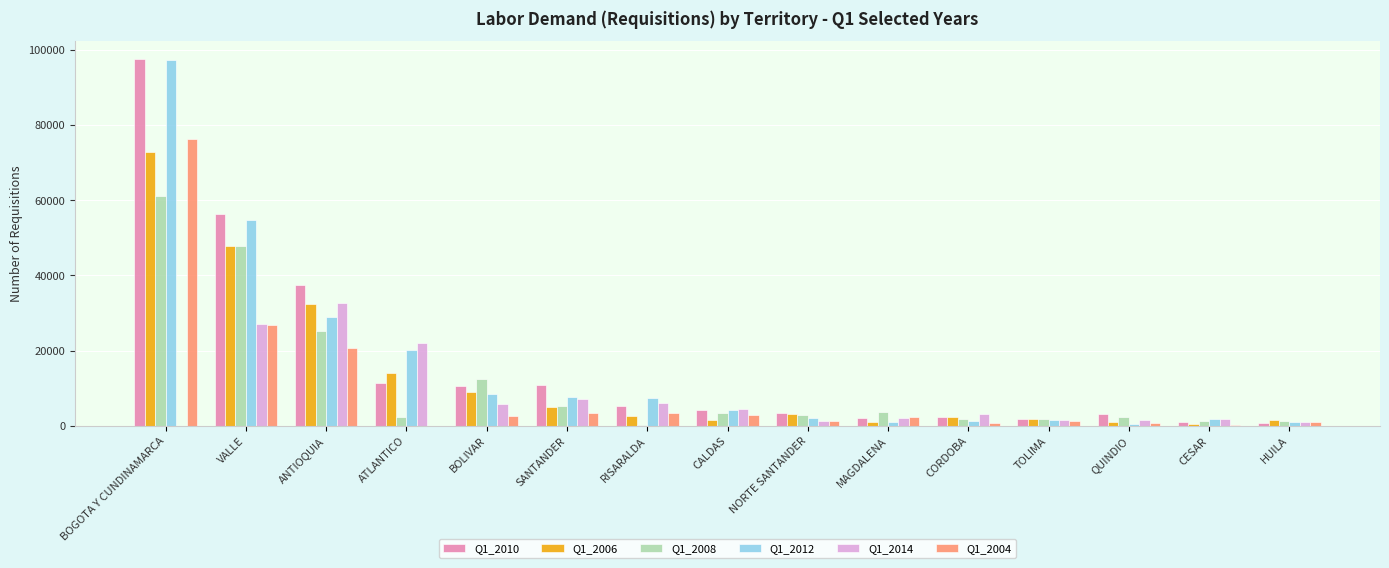

What are all the series names shown in the legend?

Q1_2010, Q1_2006, Q1_2008, Q1_2012, Q1_2014, Q1_2004